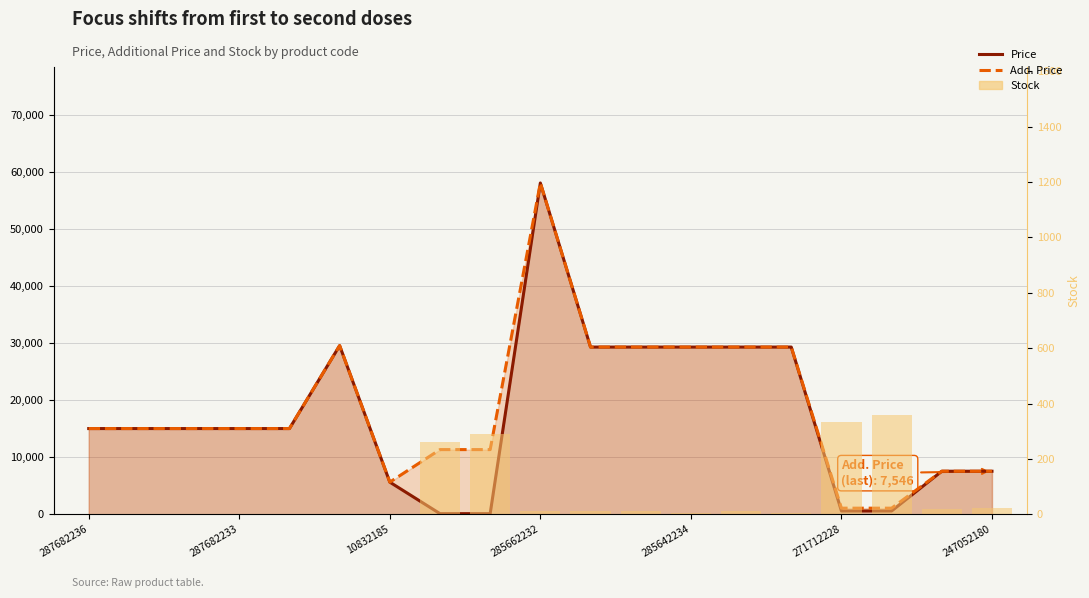

Is the value of Stock at 8 greater than the value of Add. Price at 11?

No